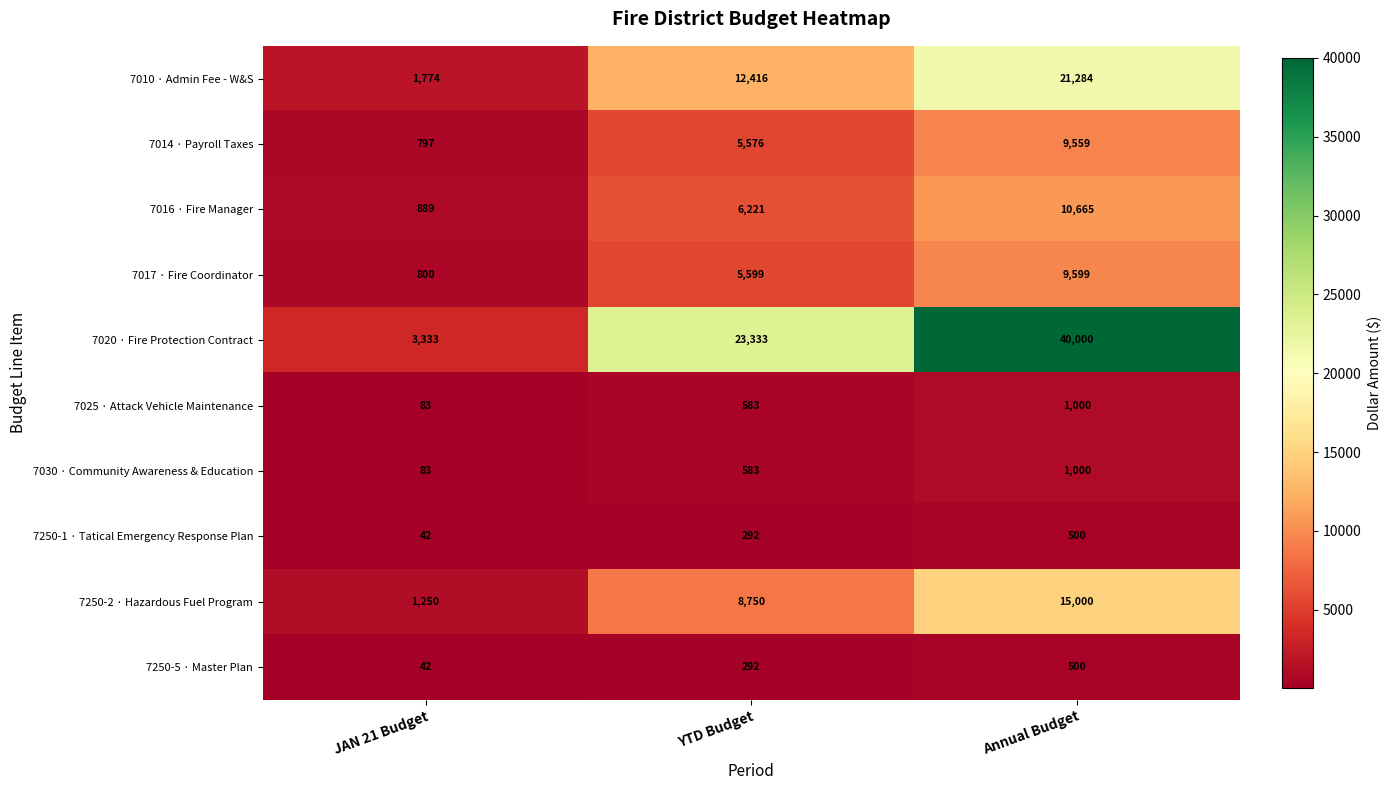

How many 7014 · Payroll Taxes values are between 797 and 9559?

3